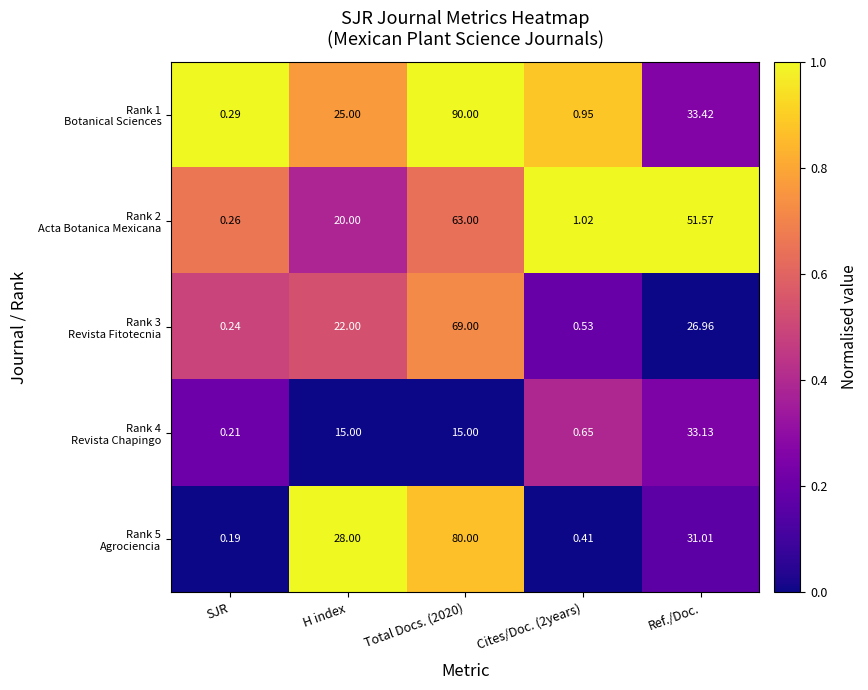

At which category does the chart reach its minimum across all series?

SJR